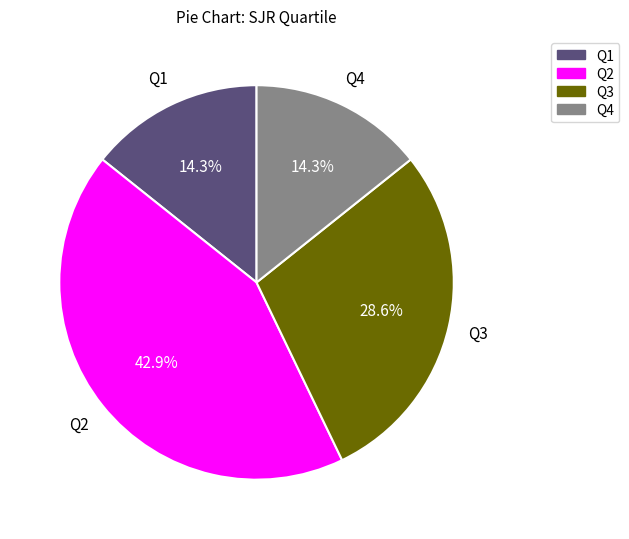

Is Q3 the majority of the pie?

No